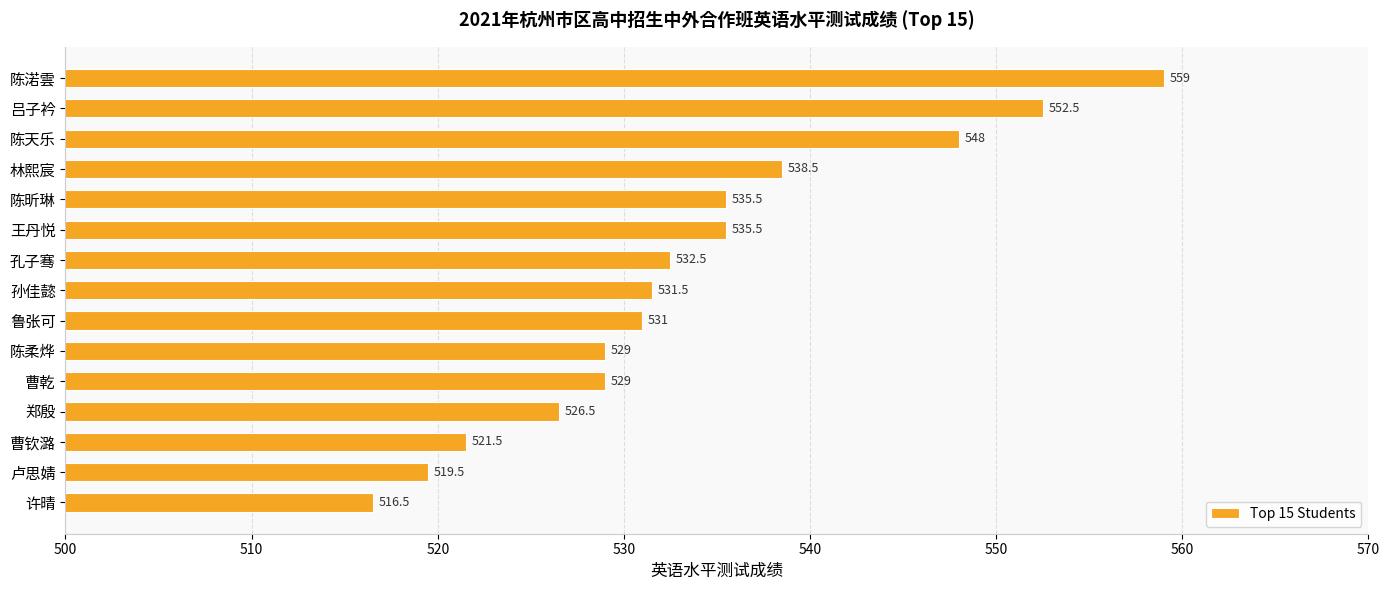

At which category does the chart reach its minimum across all series?

许晴